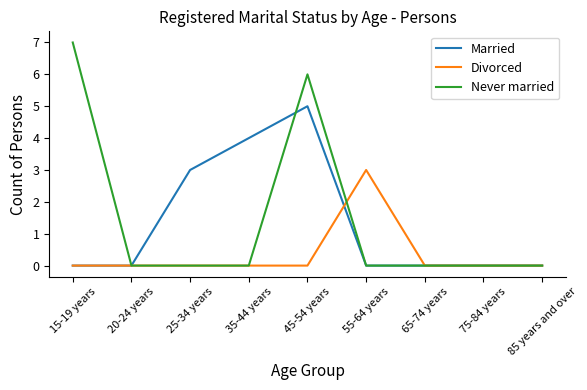

Reading left to right, transcribe all the data shown in this chart.

Married: 15-19 years=0	20-24 years=0	25-34 years=3	35-44 years=4	45-54 years=5	55-64 years=0	65-74 years=0	75-84 years=0	85 years and over=0
Divorced: 15-19 years=0	20-24 years=0	25-34 years=0	35-44 years=0	45-54 years=0	55-64 years=3	65-74 years=0	75-84 years=0	85 years and over=0
Never married: 15-19 years=7	20-24 years=0	25-34 years=0	35-44 years=0	45-54 years=6	55-64 years=0	65-74 years=0	75-84 years=0	85 years and over=0